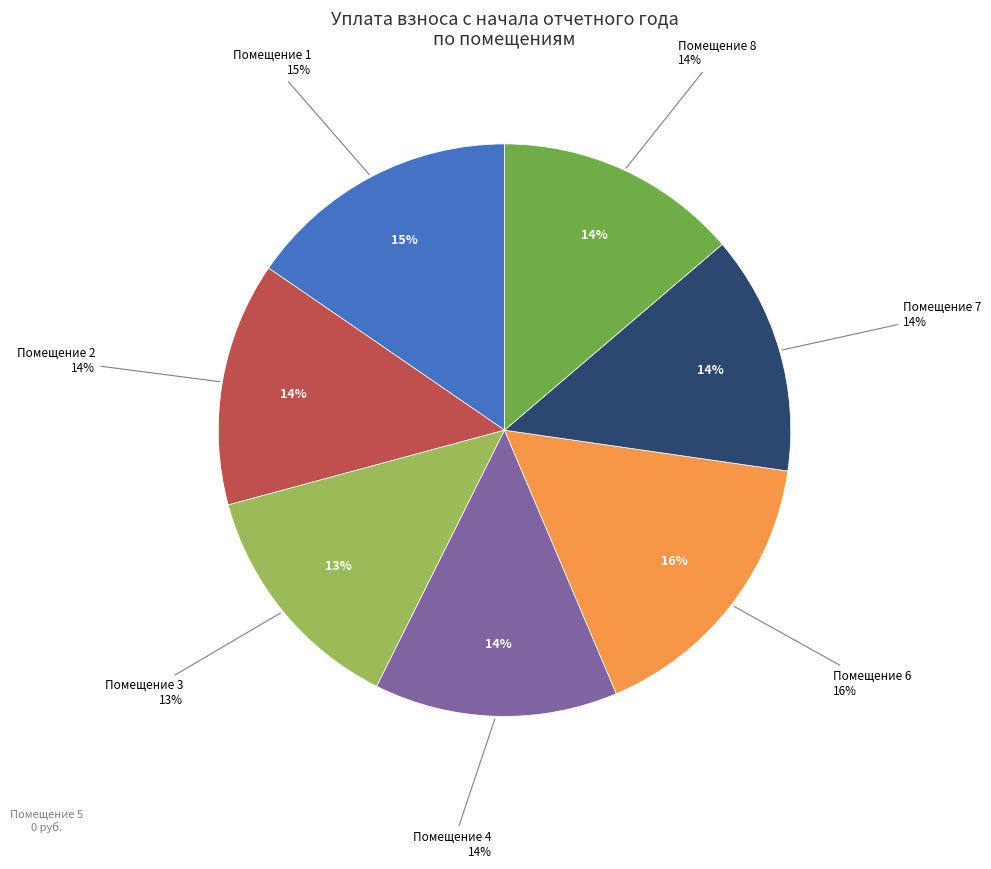

What is the total percentage of 4 and 7?

27.3%